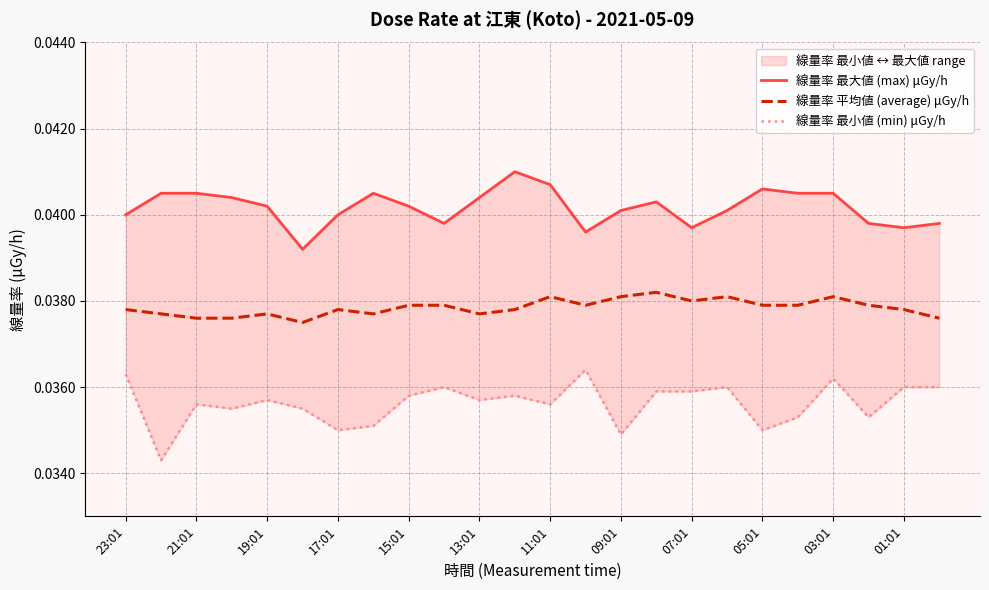

In 線量率 平均値 (average) μGy/h, how many points are lower than both neighbors (excluding endpoints)?

5